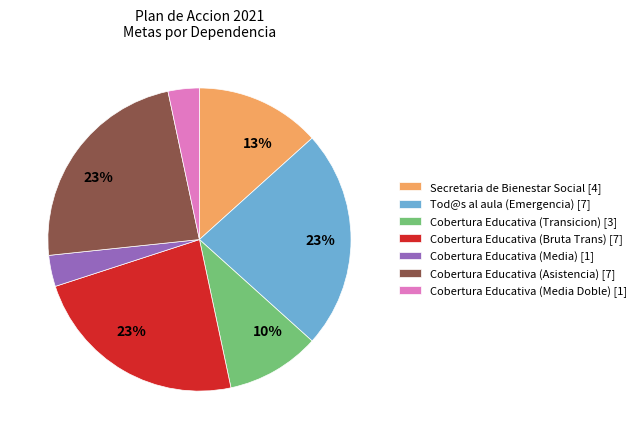

To the nearest percent, what is the difference between the largest and smallest slice percentages?

20%